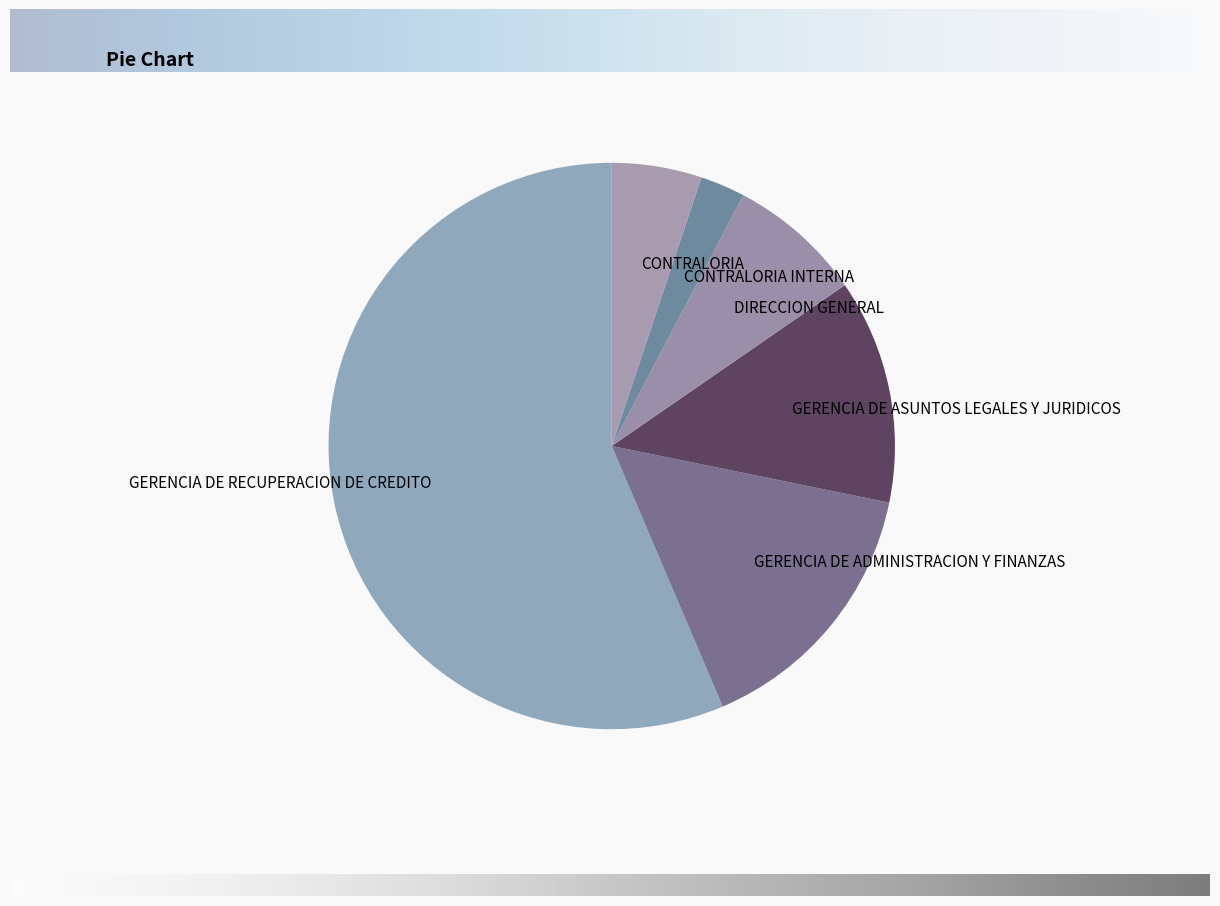

Rank the categories by value from lowest to highest.

CONTRALORIA INTERNA, CONTRALORIA, DIRECCION GENERAL, GERENCIA DE ASUNTOS LEGALES Y JURIDICOS, GERENCIA DE ADMINISTRACION Y FINANZAS, GERENCIA DE RECUPERACION DE CREDITO